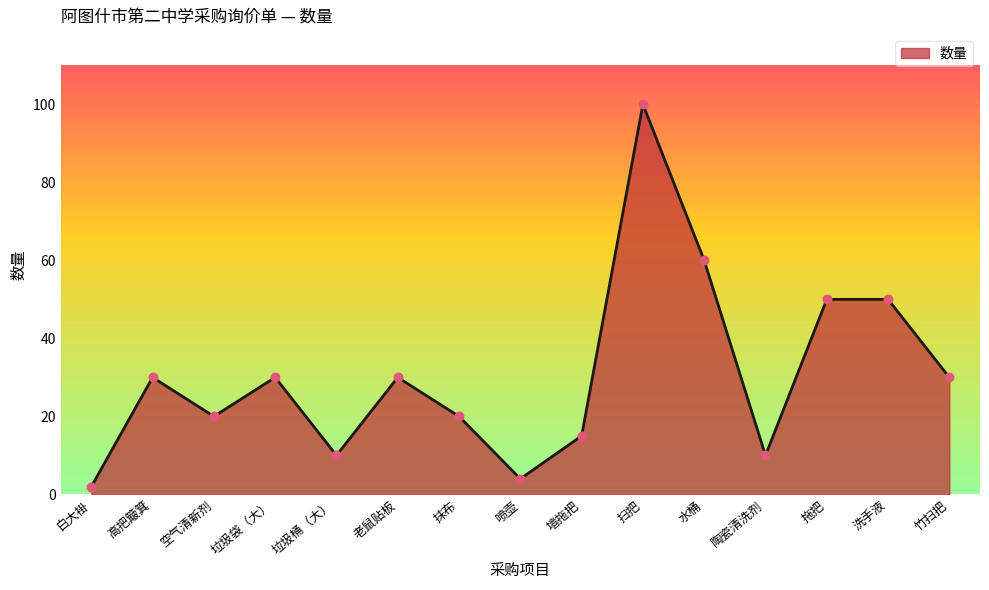

What is the ratio of the value at 白大褂 to the value at 陶瓷清洗剂?

0.2